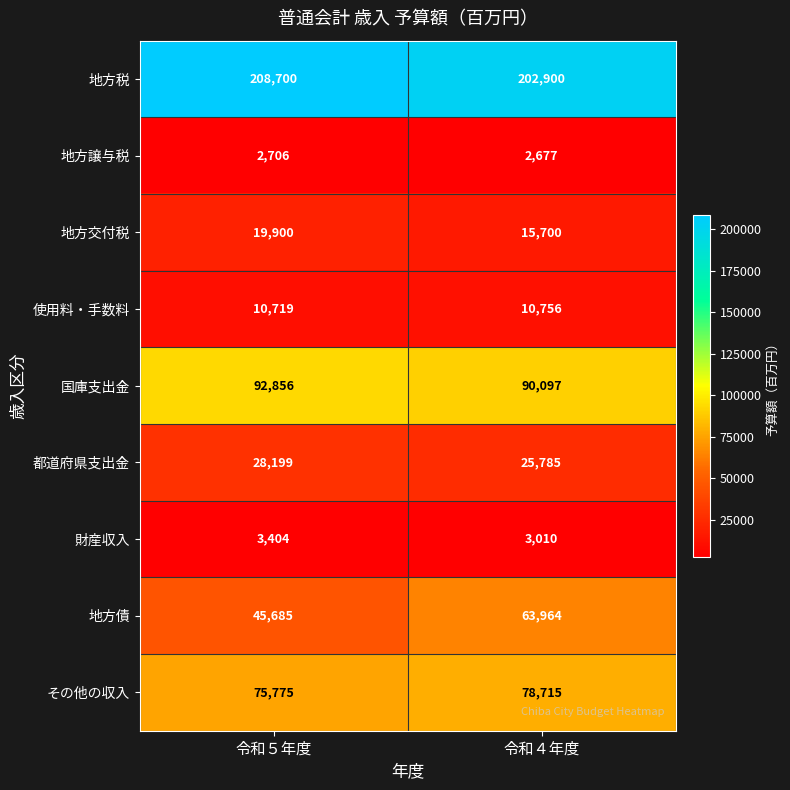

What is the spread (max minus min) of values at 令和４年度?

200223